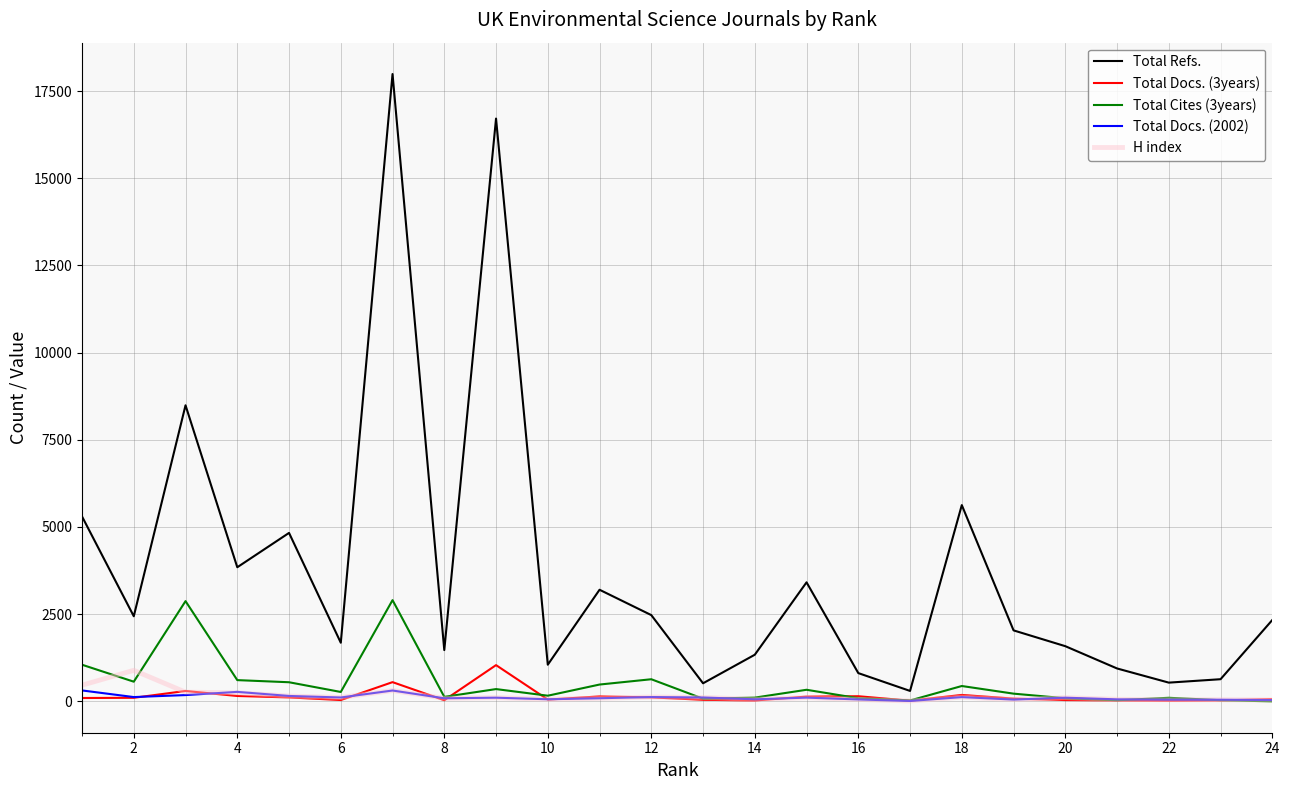

In Total Cites (3years), how many points are lower than both neighbors (excluding endpoints)?

7